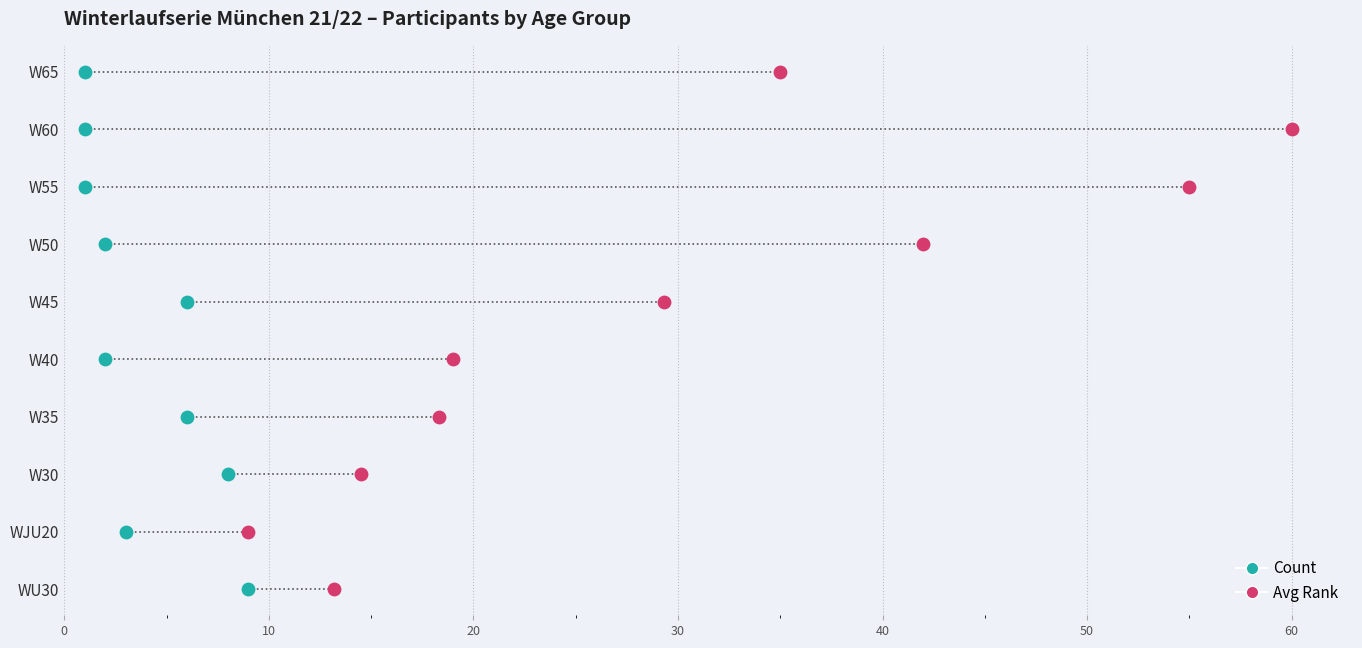

Is the value of Avg Rank at −10 greater than the value of Count at −10?

No